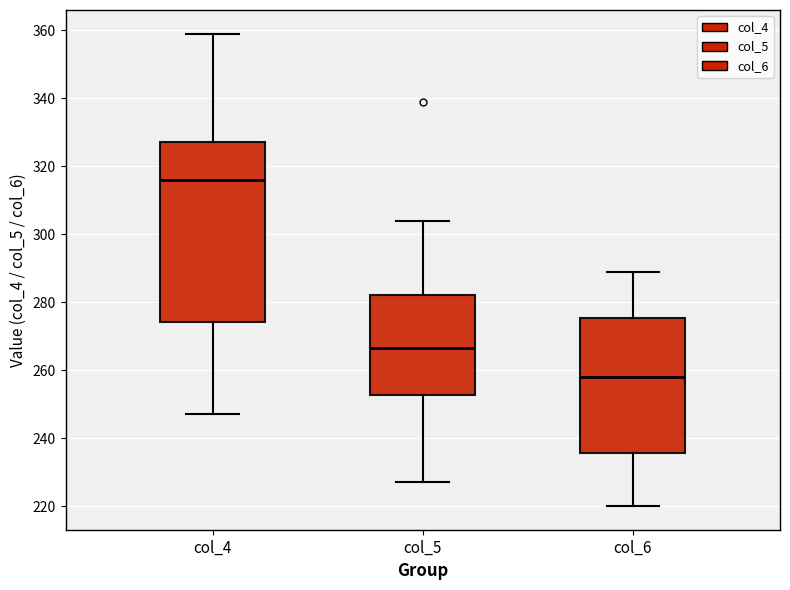

Which box is the tallest, from its lower edge to its upper edge?

col_4